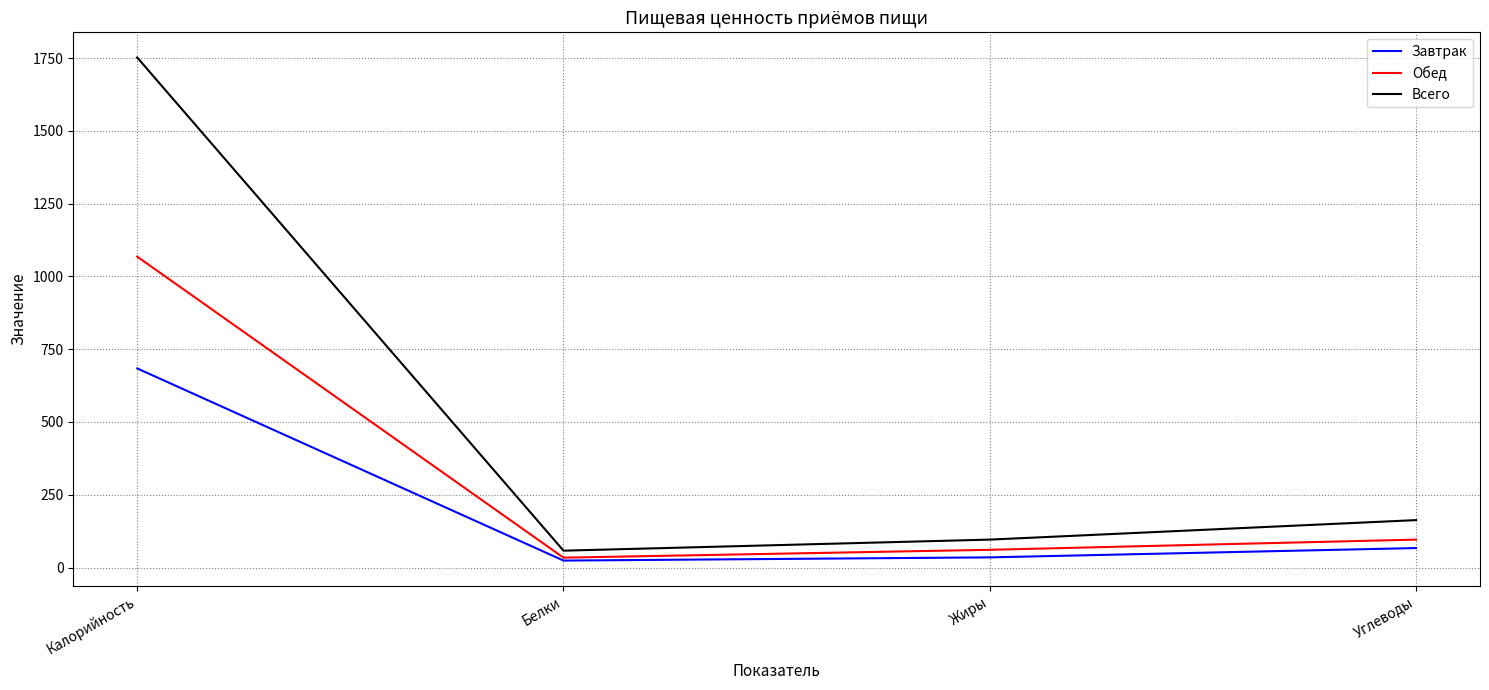

Read the Завтрак value at Углеводы.

67